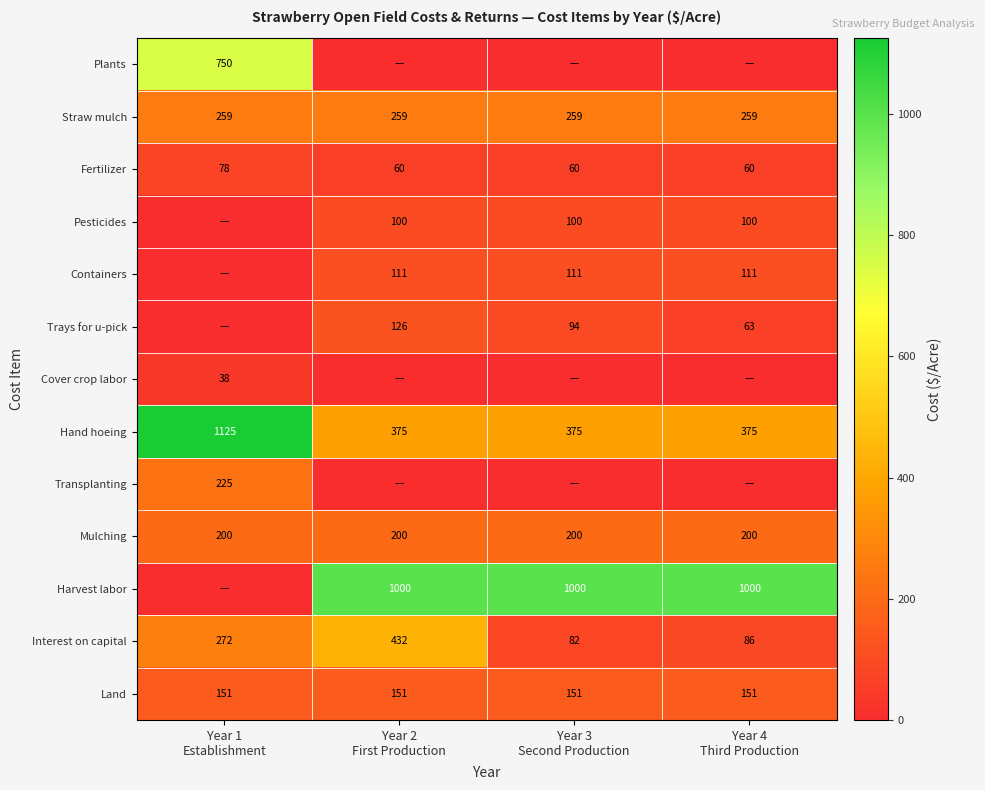

What is the difference between the maximum and minimum values in the Fertilizer series?

18